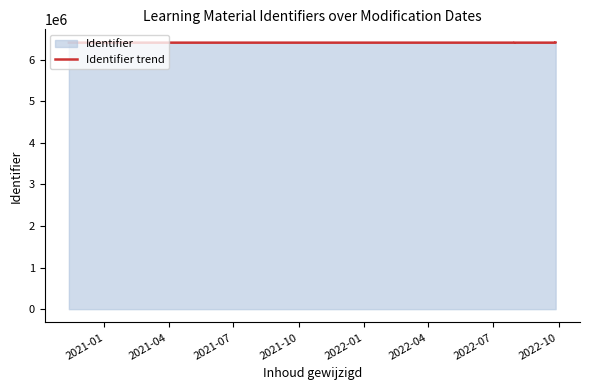

What is the maximum value shown in the chart?

6410511.5